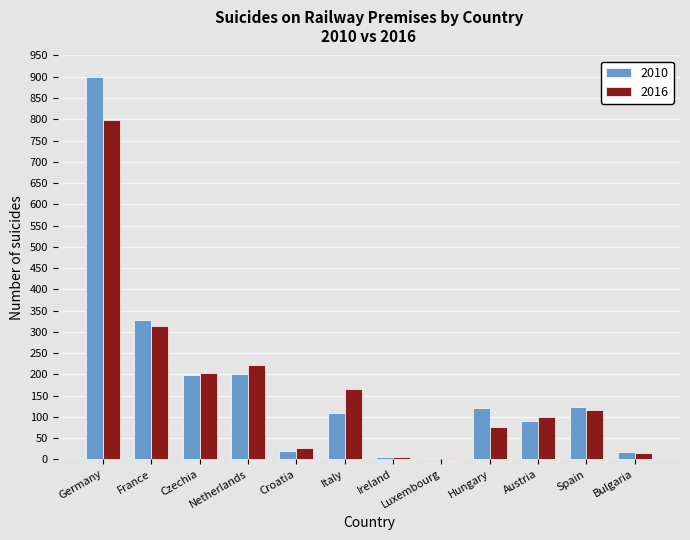

At which category is the sum across all series the highest?

Germany